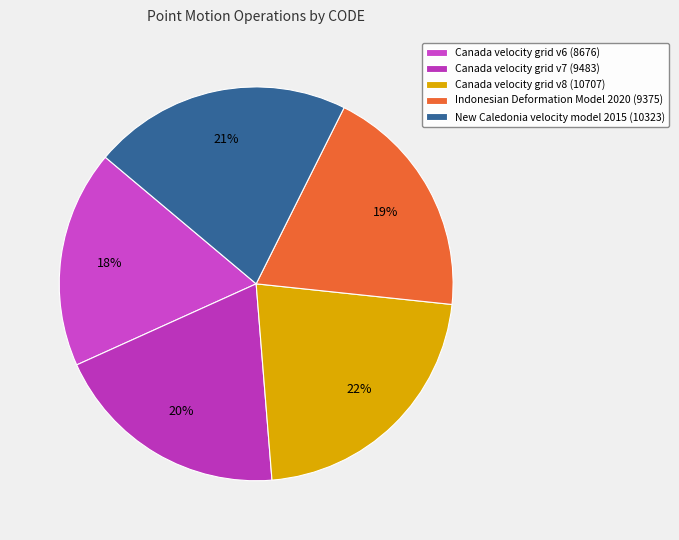

What is the smallest slice in the pie chart?

Canada velocity grid v6